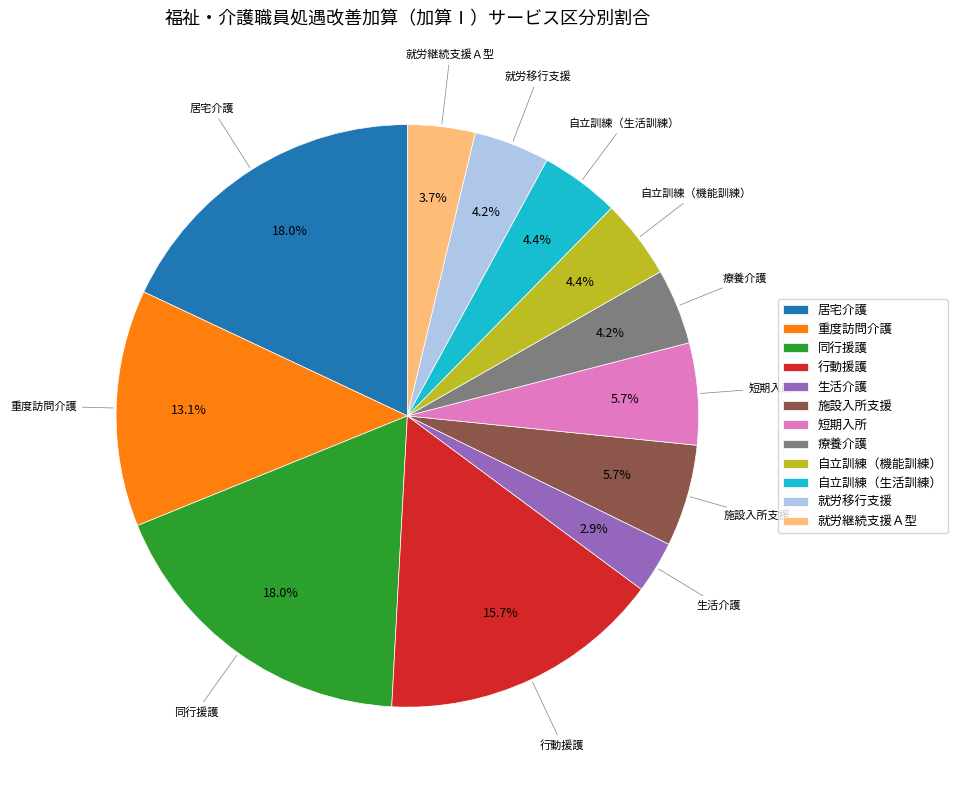

Is it true that 居宅介護 is 31% of the pie?

False